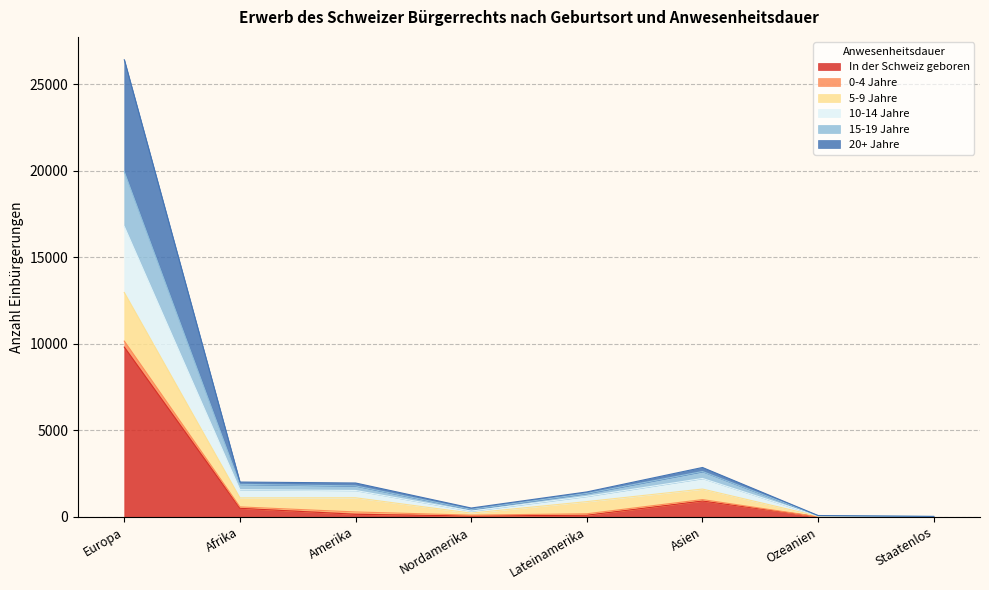

What is the total value across all series at Ozeanien?

83